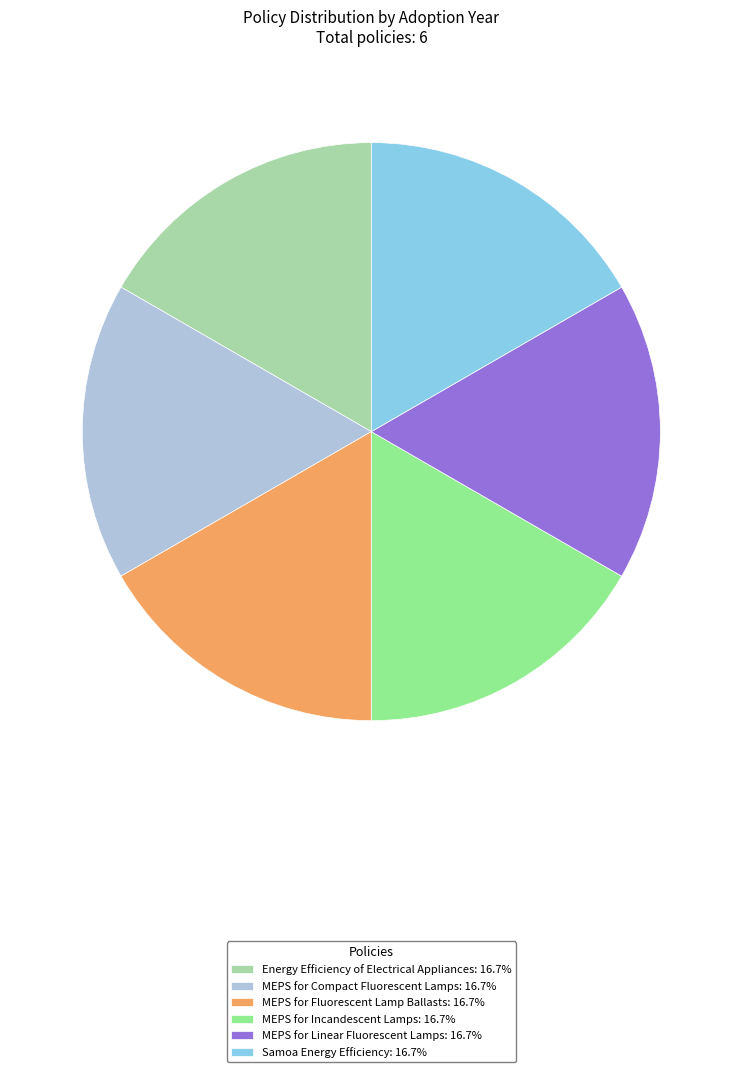

Is it true that MEPS for Compact Fluorescent Lamps is 17% of the pie?

True